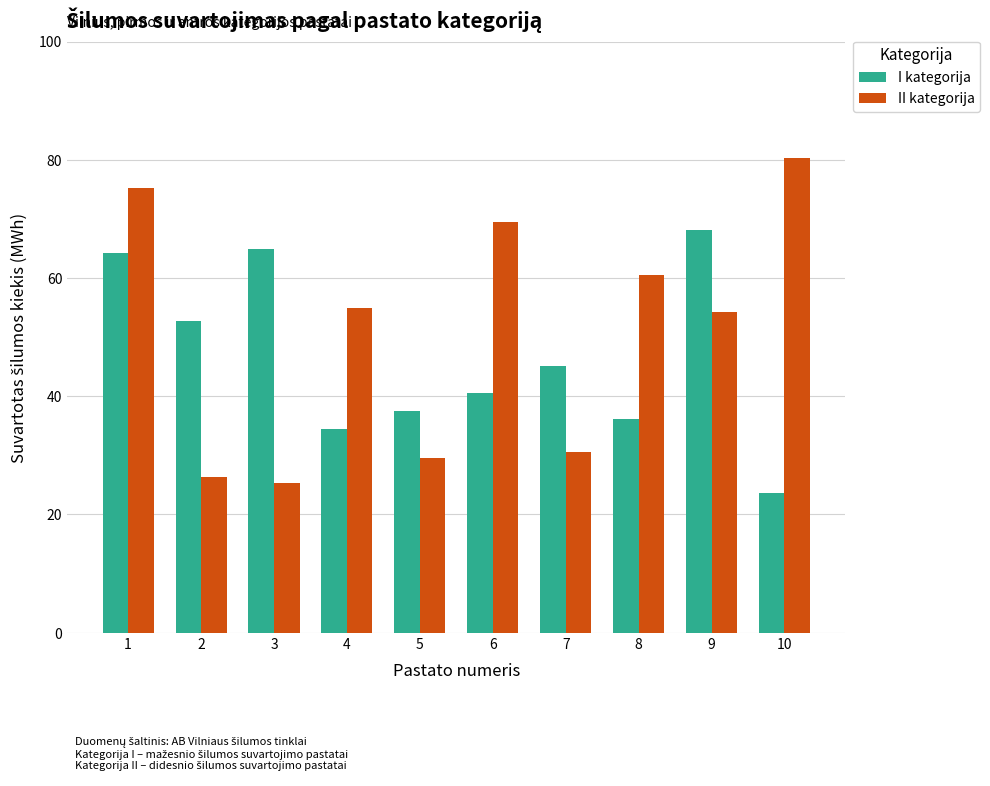

Count the number of data series in this chart.

2